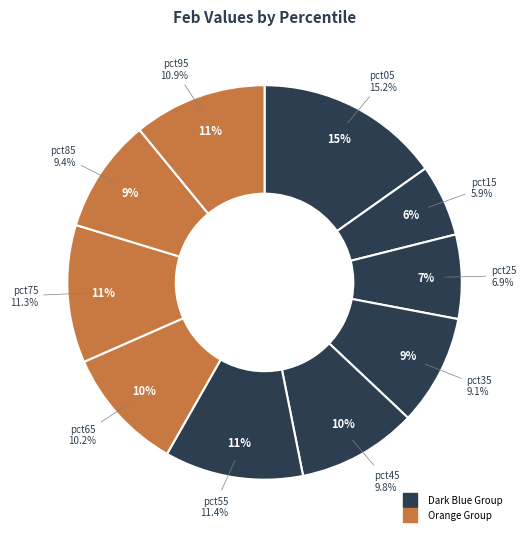

To the nearest percent, what percentage of the pie is pct45?

10%